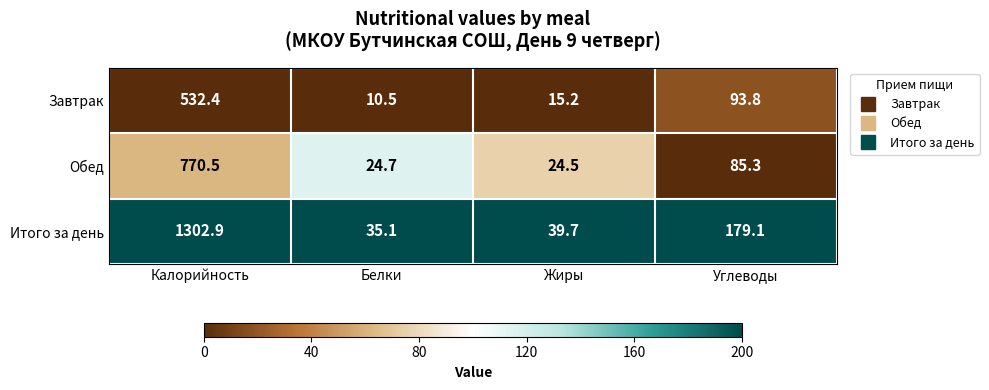

What is the sum of all Обед values?

905.0